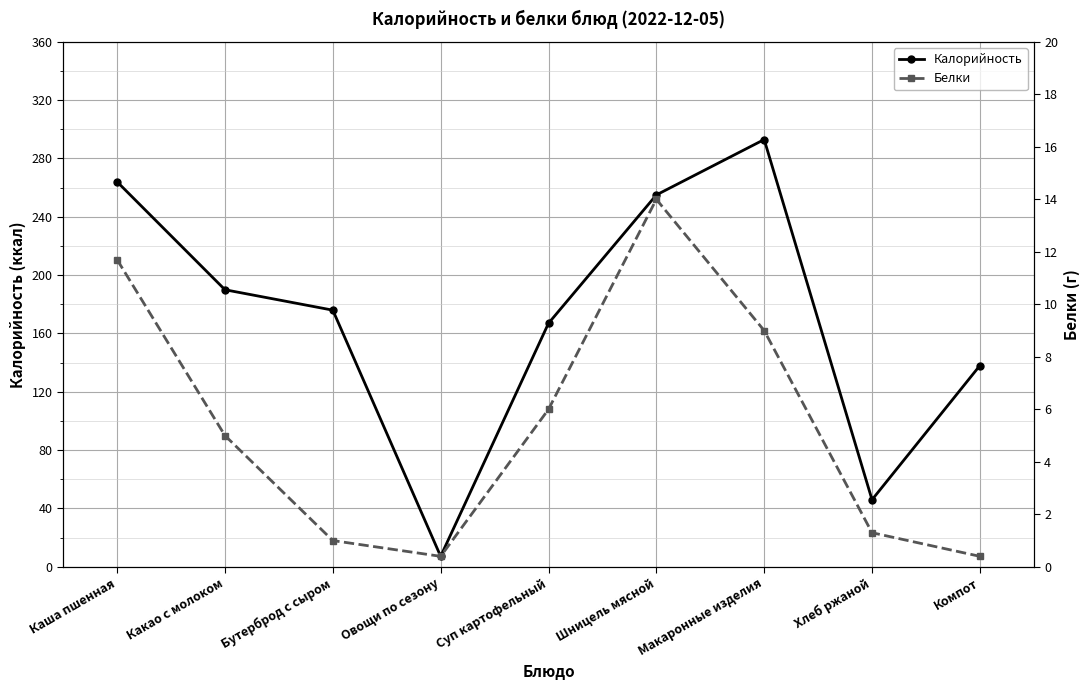

What is the sum of all Калорийность values?

1536.2